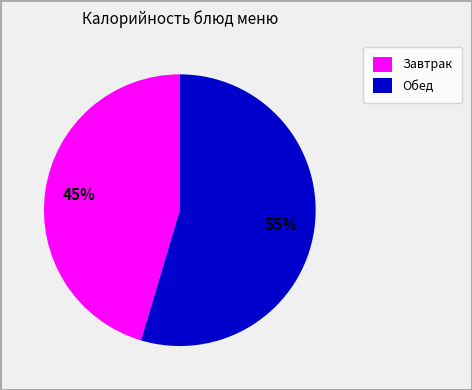

To the nearest percent, what is the average slice percentage?

50%